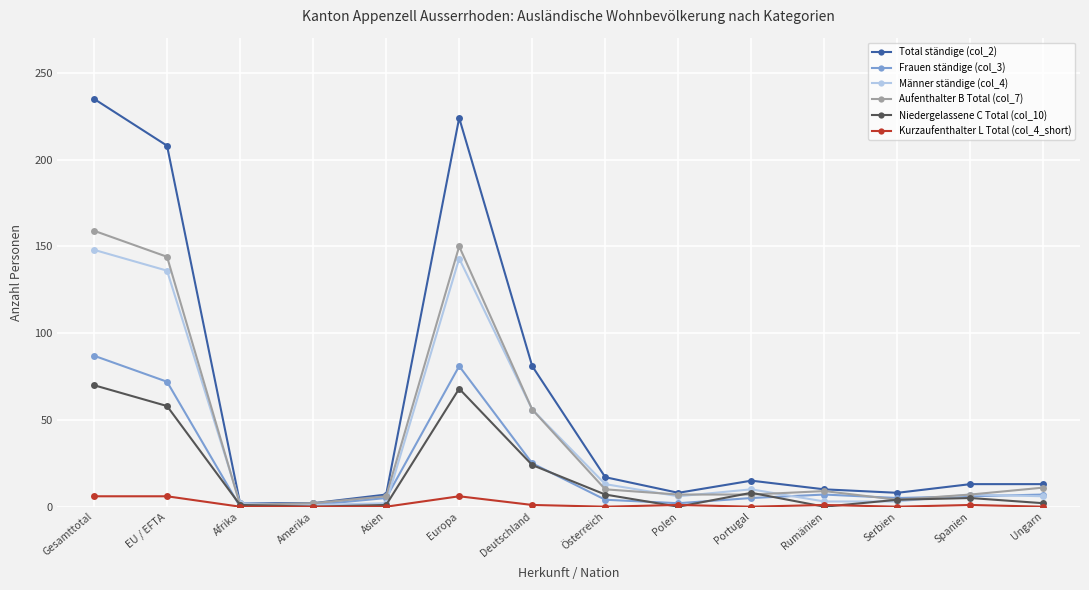

Count the number of categories in the chart.

14